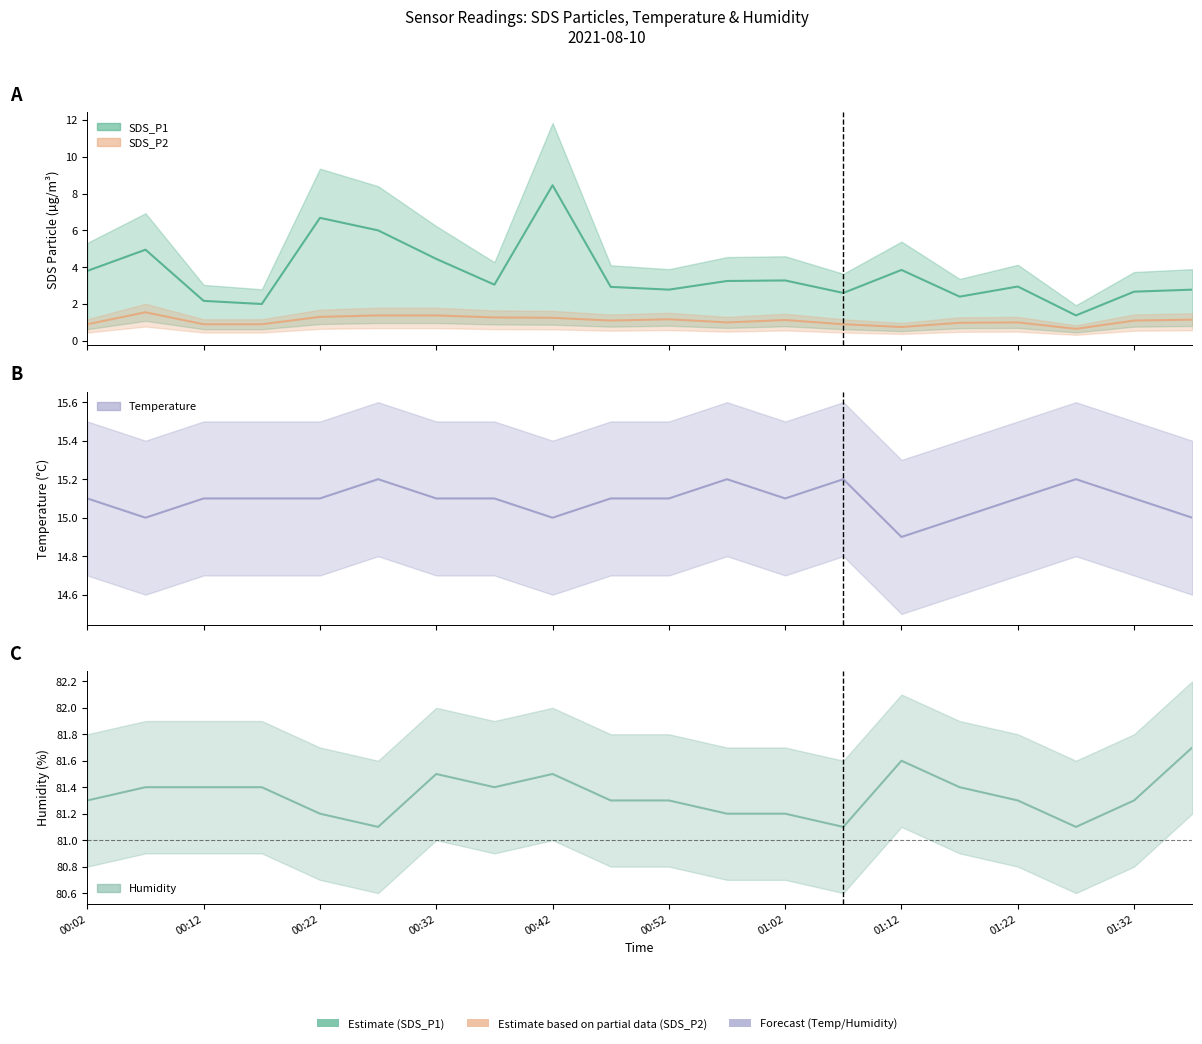

What is the difference between the Temp values at 01:32 and 01:07?

0.1